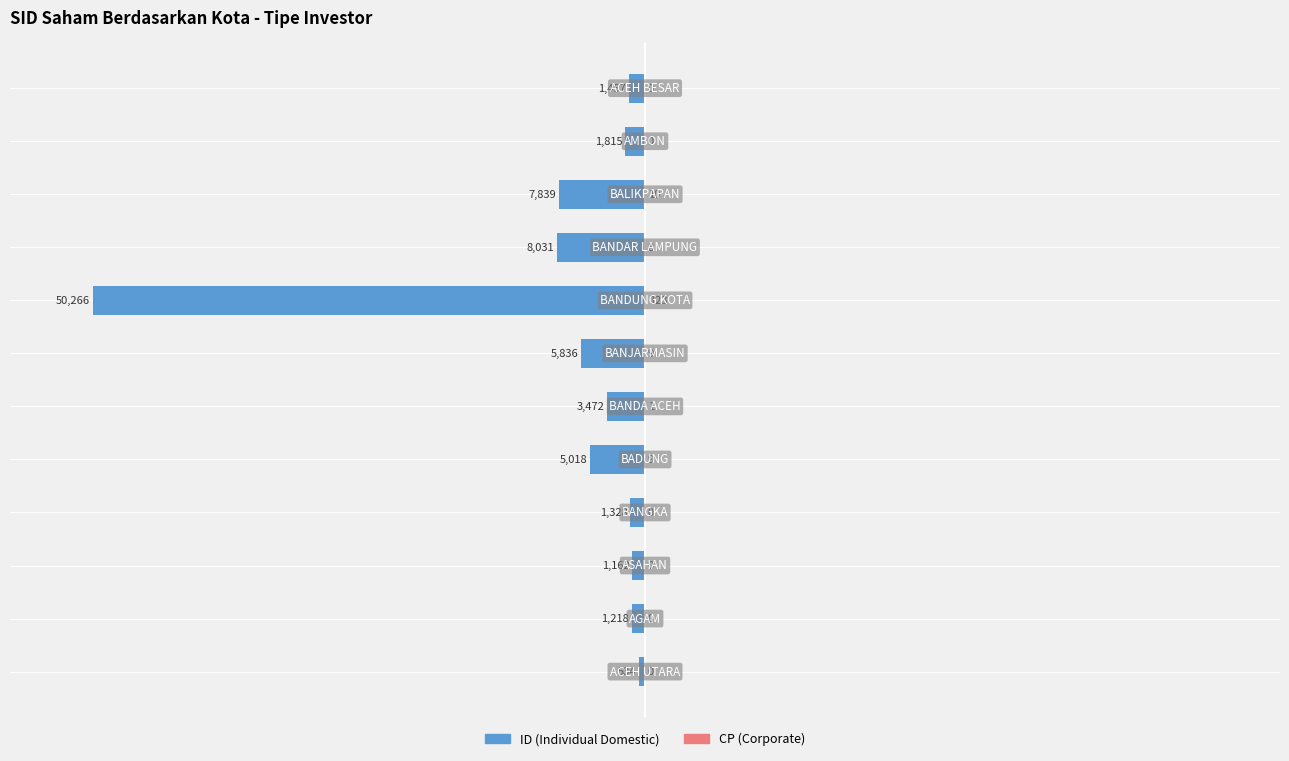

The CP (Corporate) series shows -0.1 at 8. True or false?

False